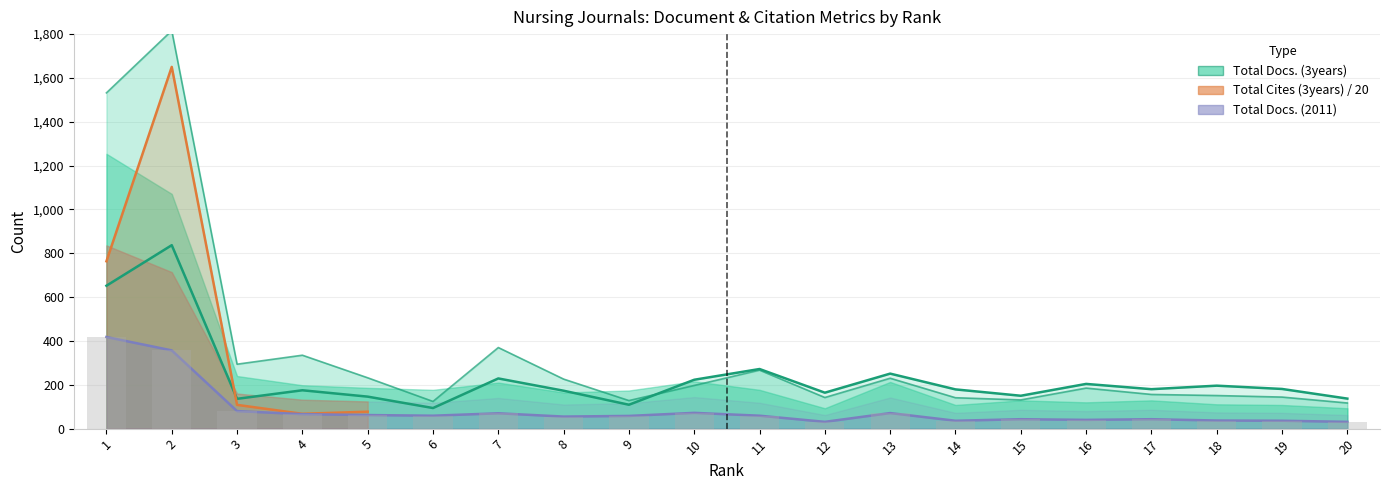

Which category has the highest value across all series?

2